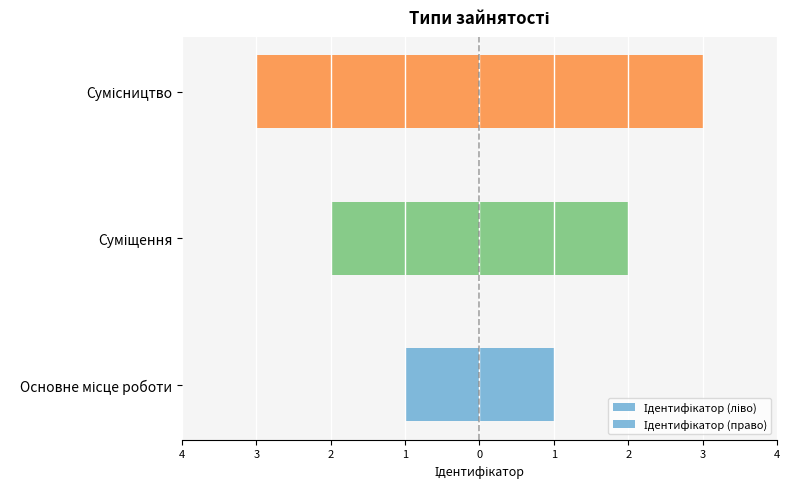

Between 4 and 3, which is larger?

4